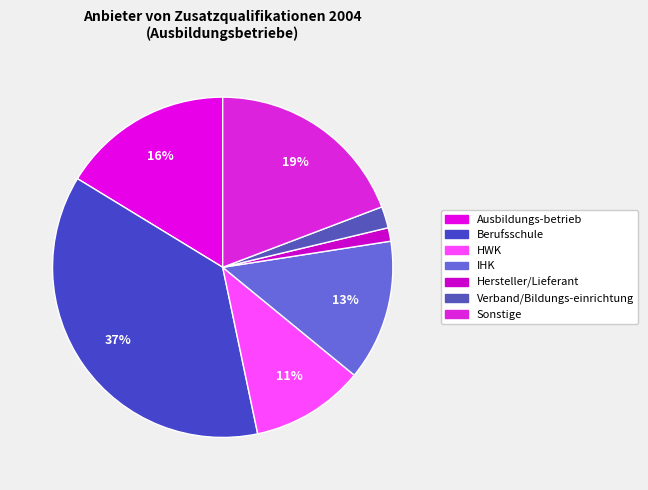

How many slices are in this pie chart?

7